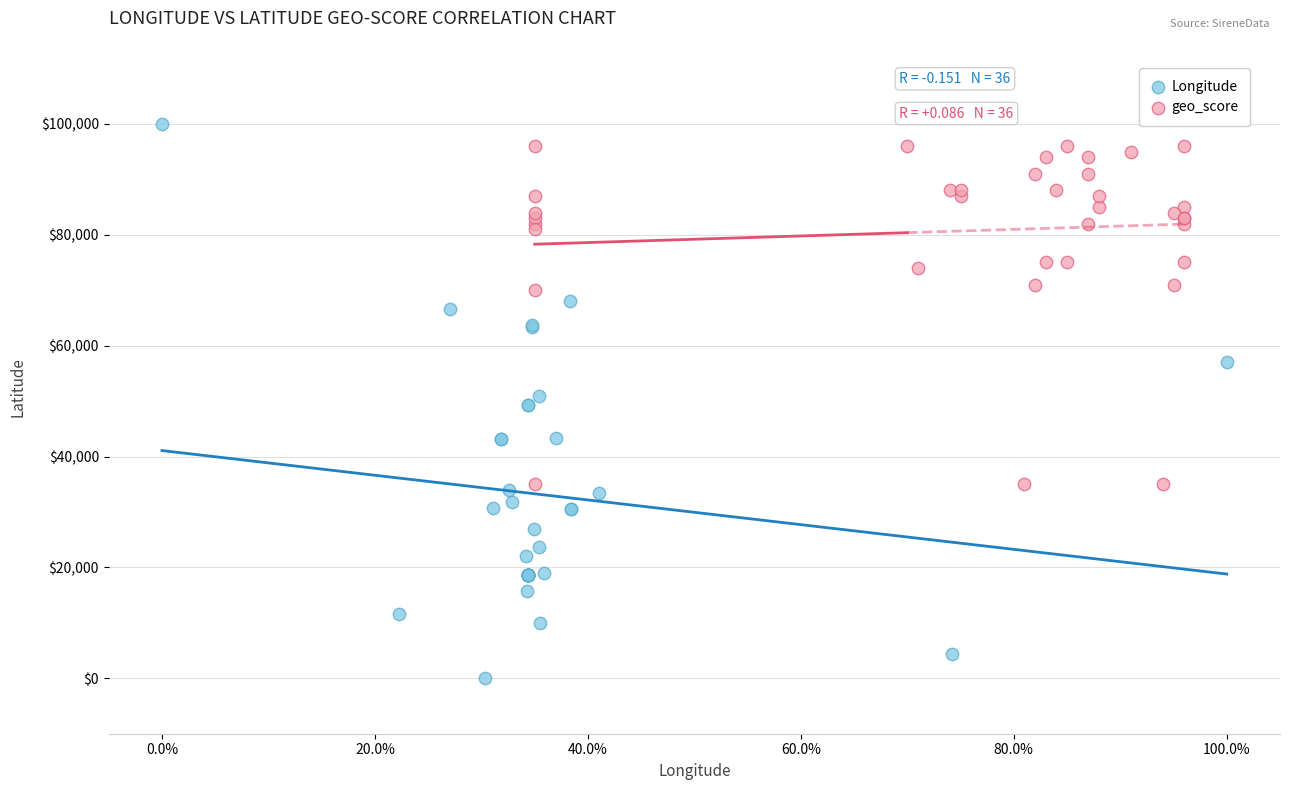

Which series has the largest Y range (max minus min)?

Longitude